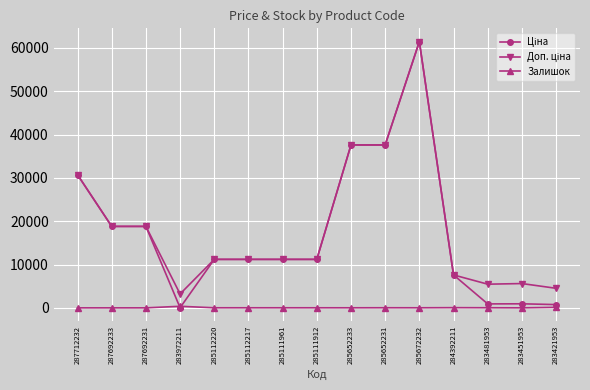

What is the spread (max minus min) of values at 285111961?

11171.2